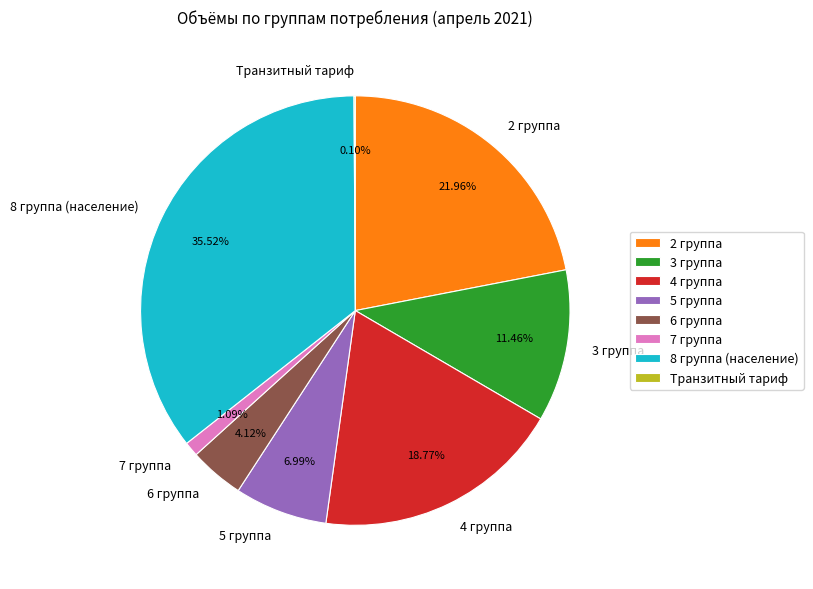

What percentage is NOT represented by 4 группа?

81.2%